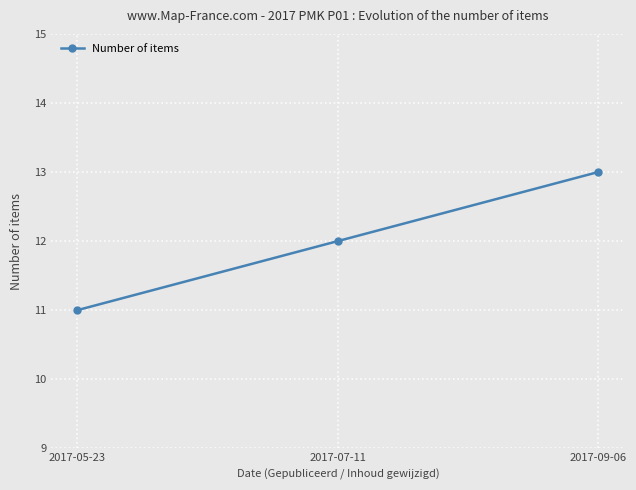

What is the approximate value at 2017-09-06?

13